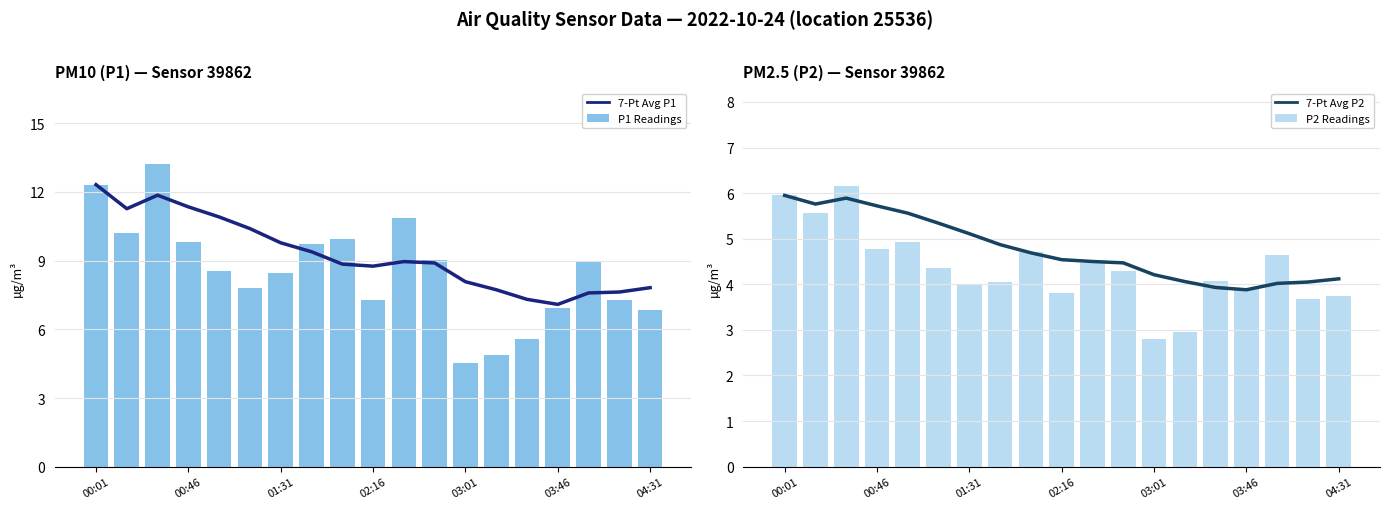

True or false: 7-Pt Avg P1 has a value of 12.3 at 00:01.

True